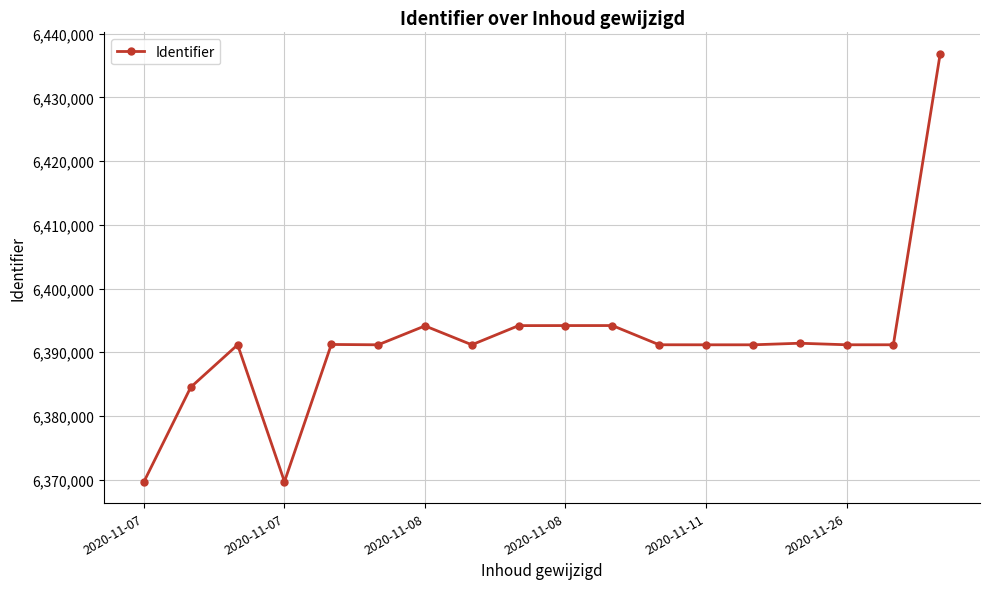

What is the sum of all values?

115049346